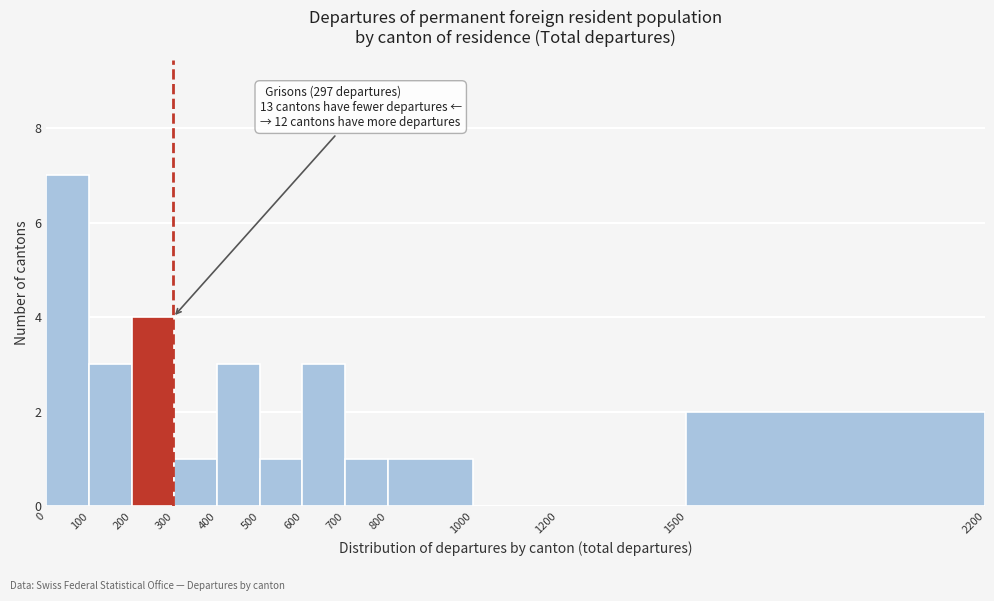

Which range on the x-axis has the tallest bar?

0 to 100